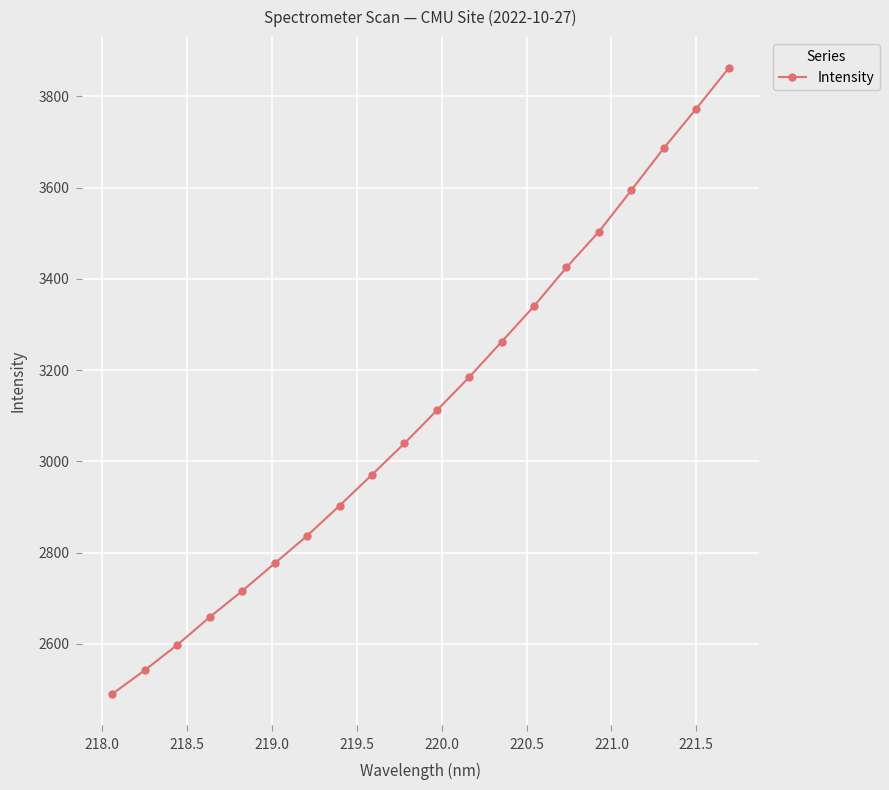

What is the difference between the maximum and minimum values?

1371.3